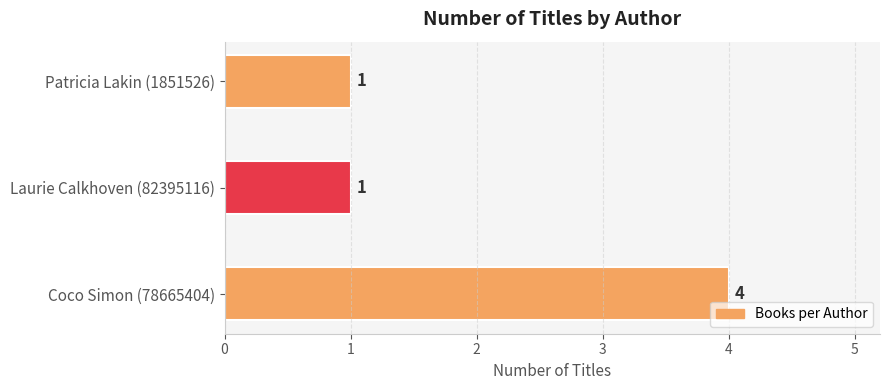

How many values are between 1 and 4?

3